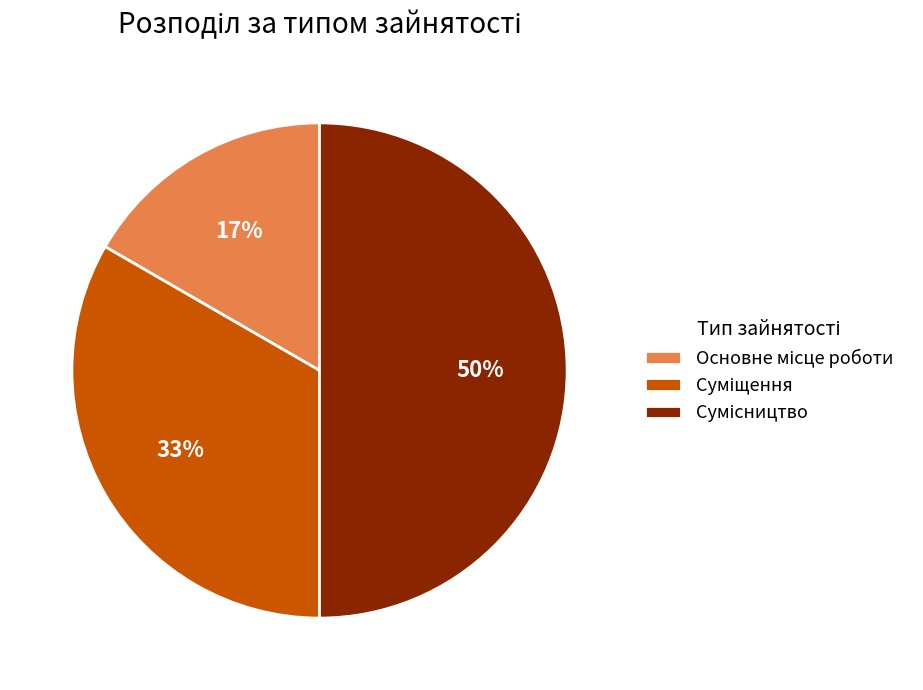

Count the number of slices in the pie.

3